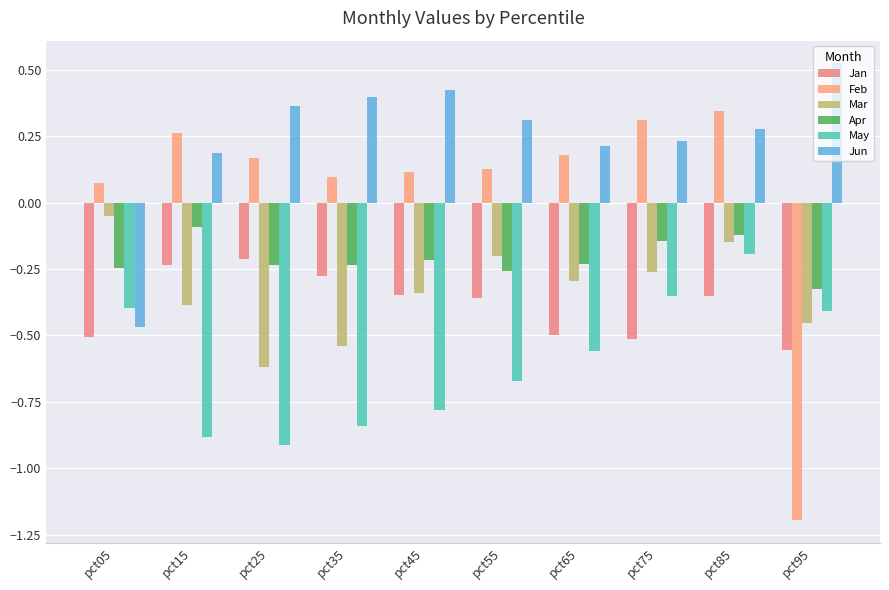

Which series changed the most between pct15 and pct45?

Jun